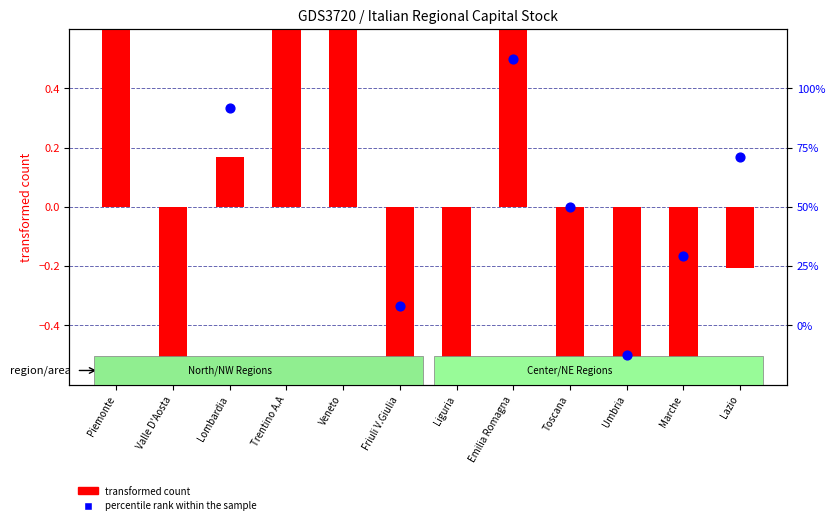

Which series contains the lowest Y value?

transformed count